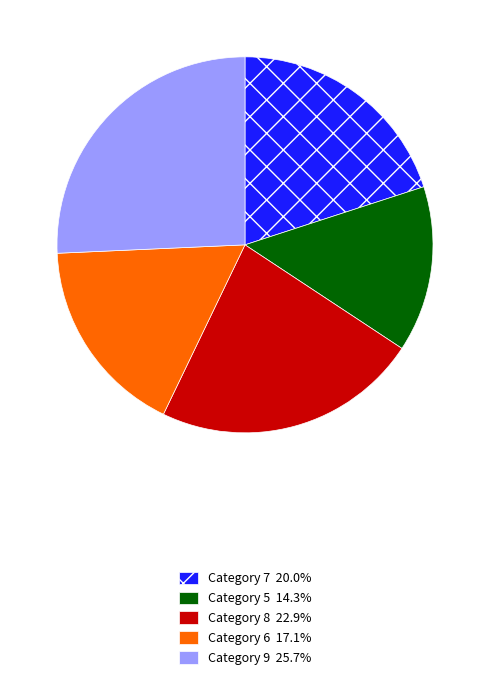

Is there a majority slice in this chart?

No